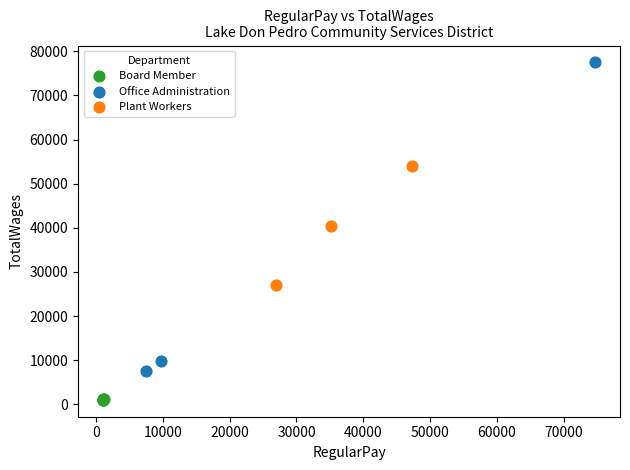

Which series contains the highest Y value?

Office Administration